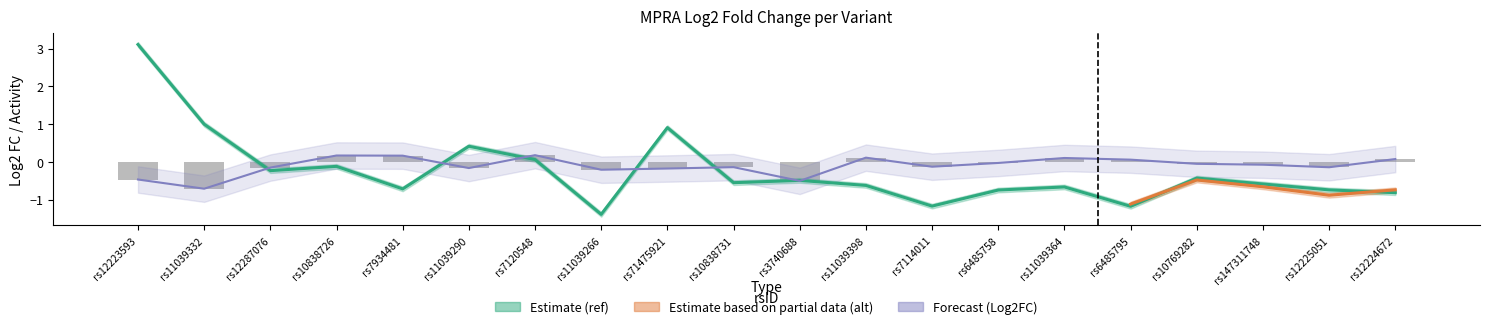

At which label does Log2FC first exceed 0?

rs10838726